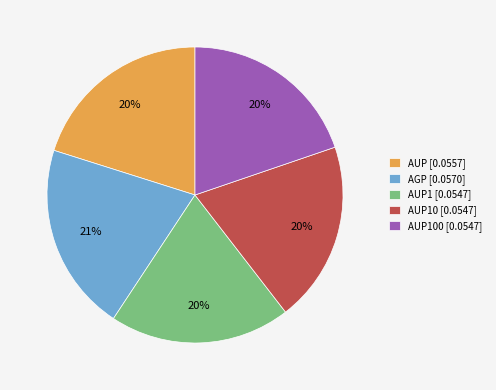

Does AUP100 [0.0547] represent more than half of the total?

No